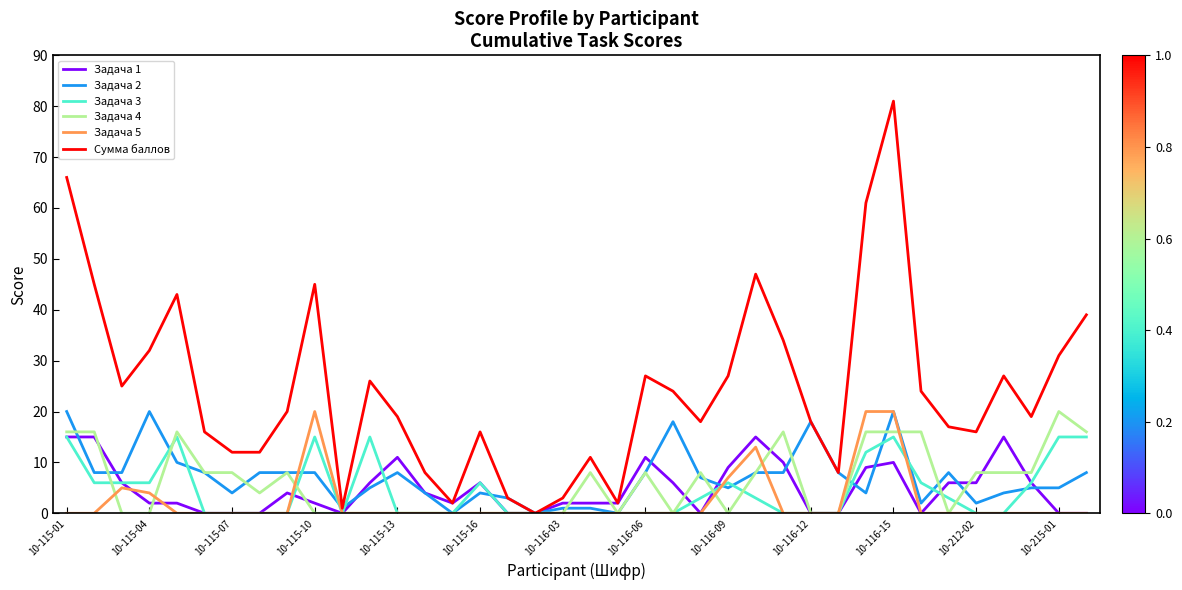

Which series has the largest total across all categories?

Сумма баллов